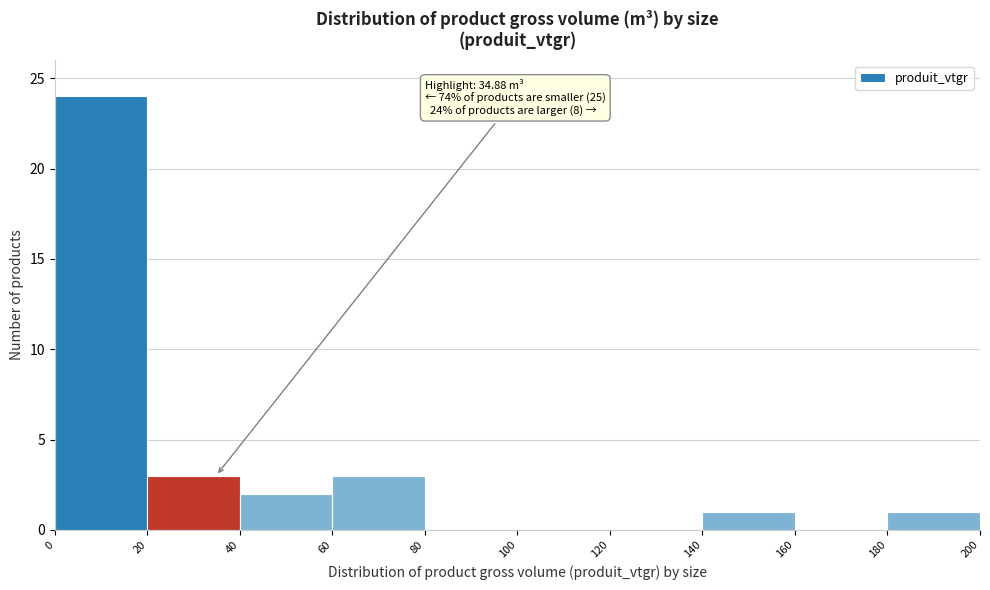

Over which range of the x-axis is the bar tallest?

0 to 20